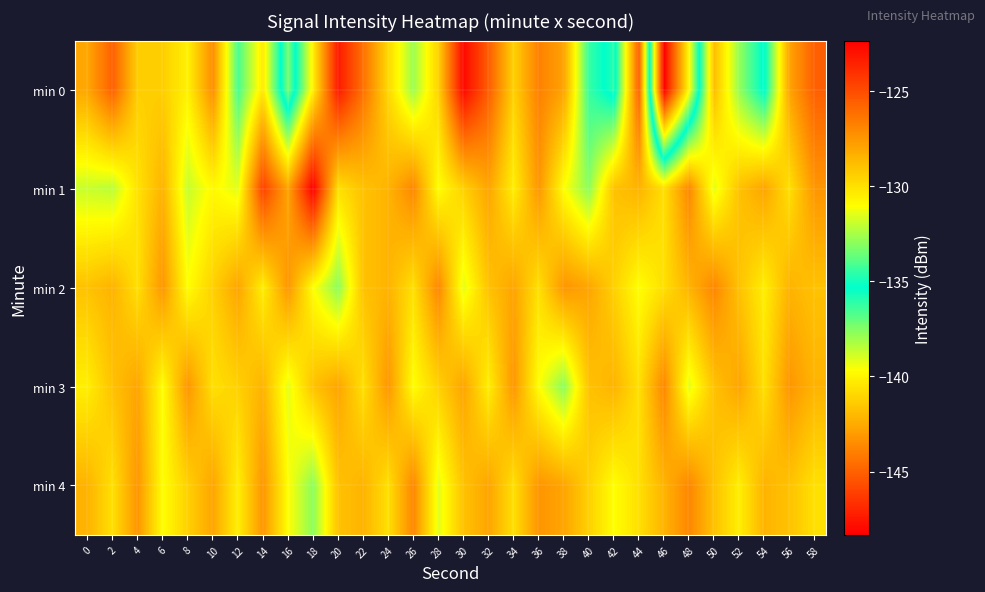

List the series in order of their peak value, highest first.

min 1, min 0, min 2, min 3, min 4